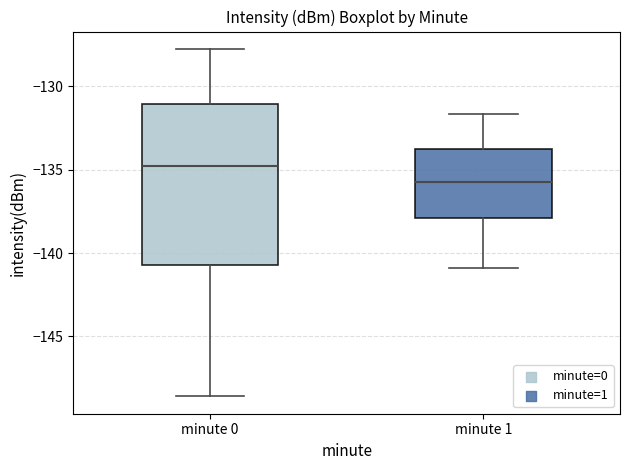

Where does the lower whisker of the box for minute 0 end on the y-axis? The values are not printed on the chart, so give them approximately, as read against the axis.

-148.5